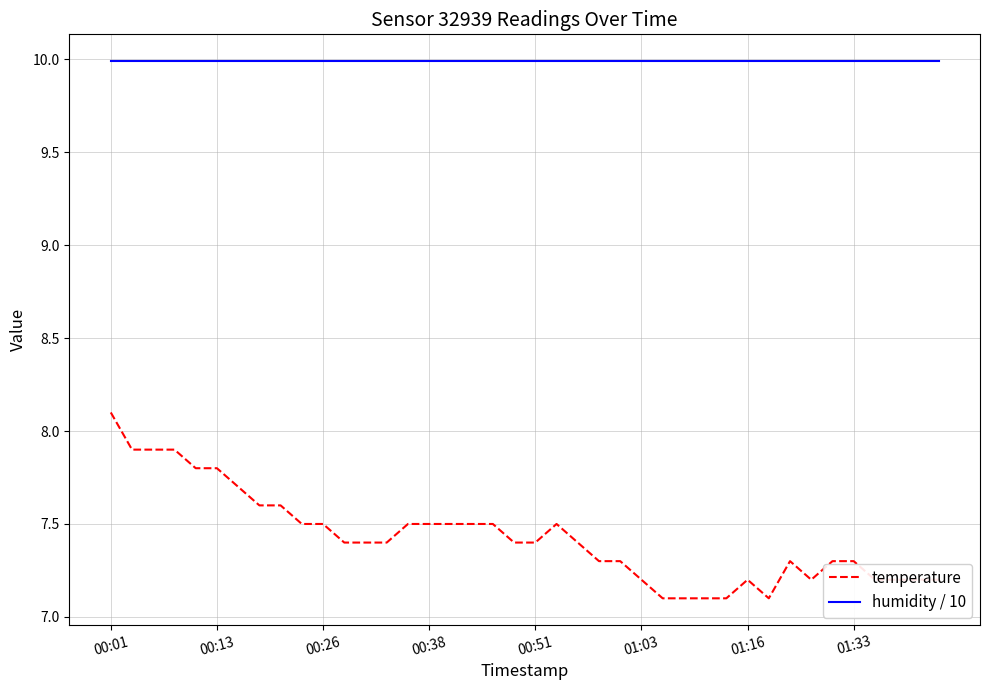

Which series has the widest spread of values?

temperature